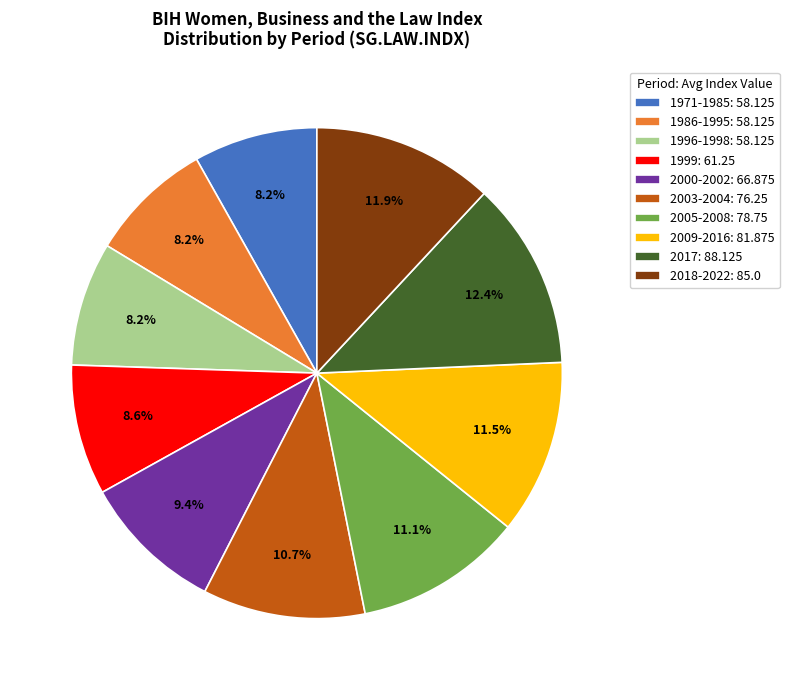

Count the number of slices in the pie.

10